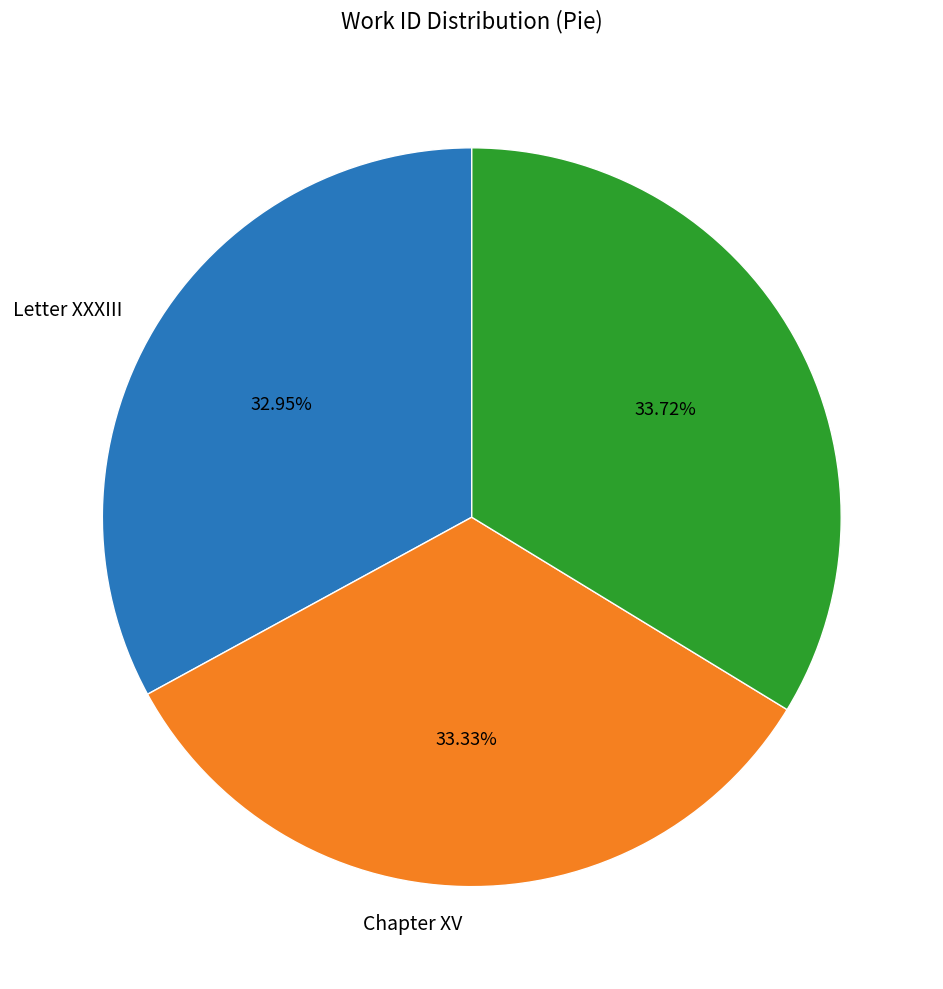

How many segments does this pie chart have?

3